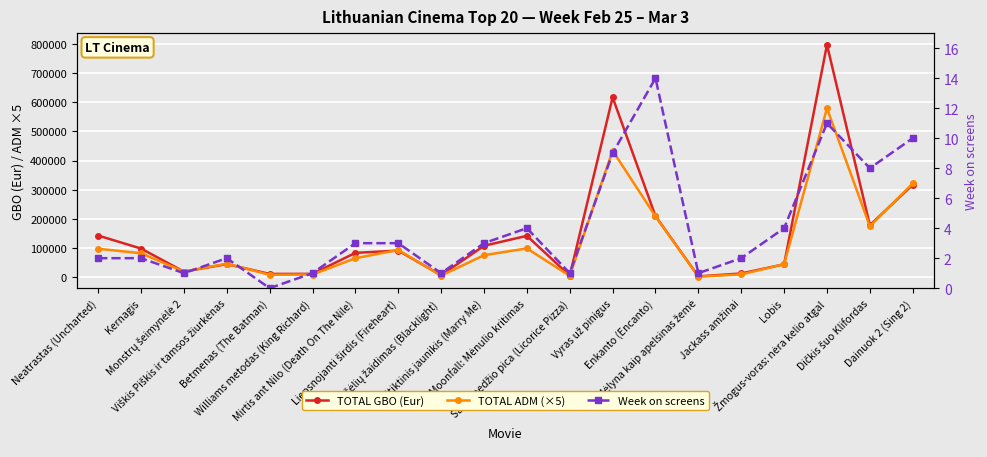

True or false: Week on screens and TOTAL GBO (Eur) cross at least once.

False